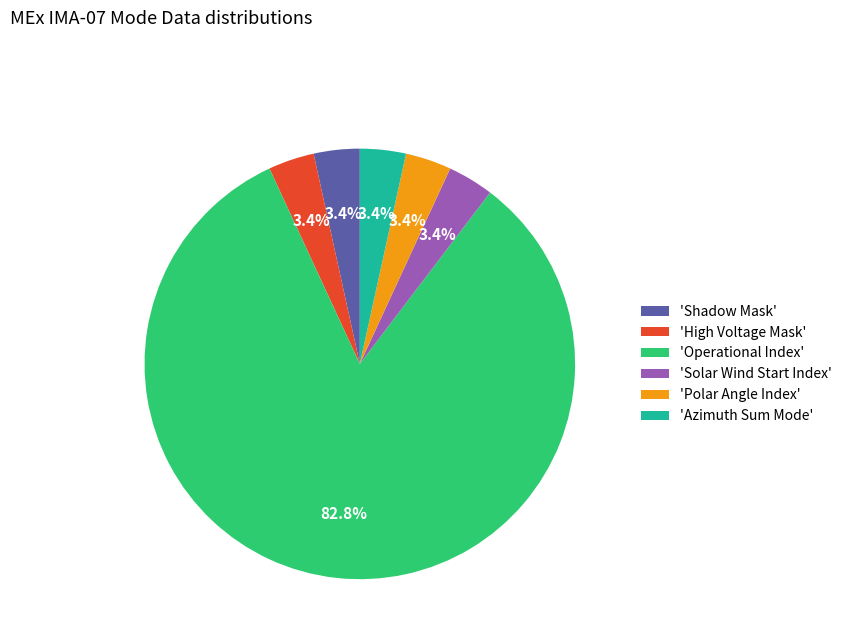

Do 'Solar Wind Start Index' and 'High Voltage Mask' together represent more than half of the pie?

No